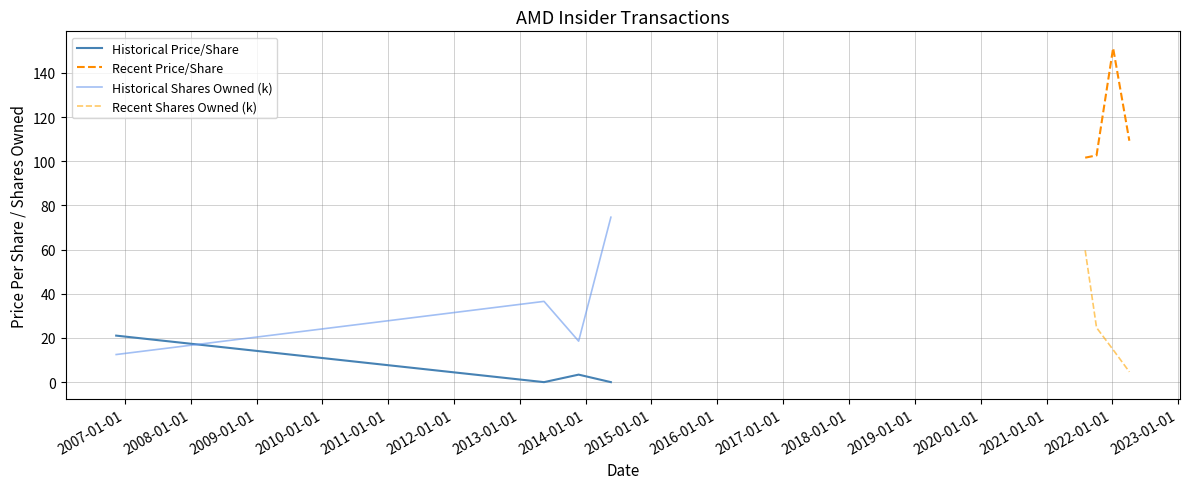

What is the sum of all Historical Price/Share values?

24.5